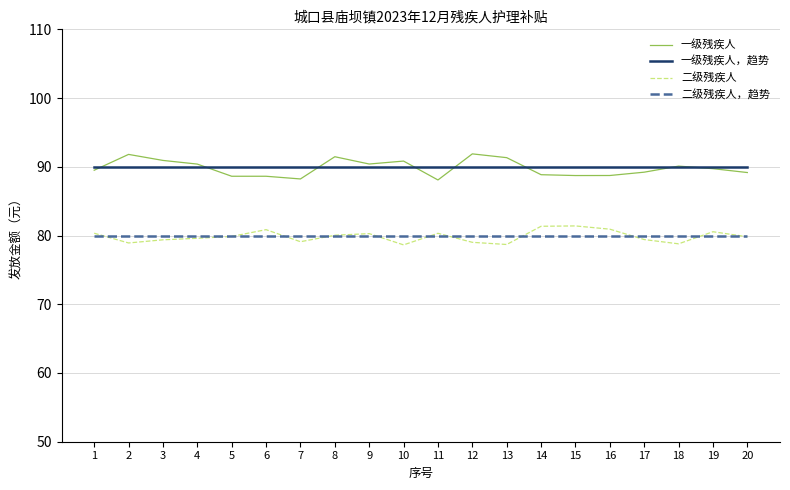

The value of 一级残疾人 at 16 is 88.7. True or false?

True